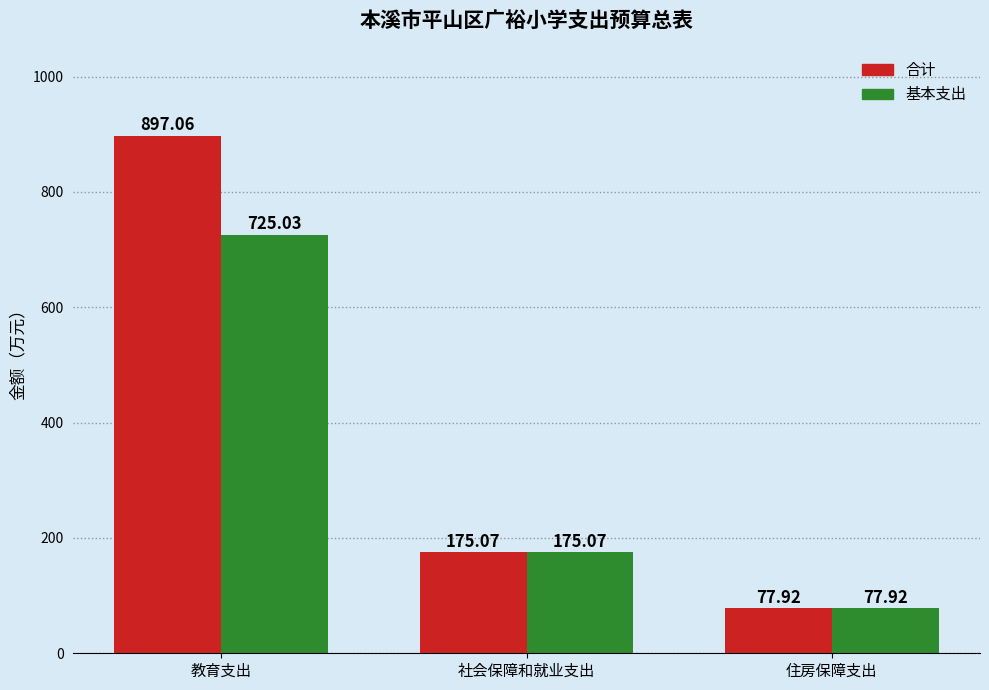

How many values in the 基本支出 series exceed 175?

2